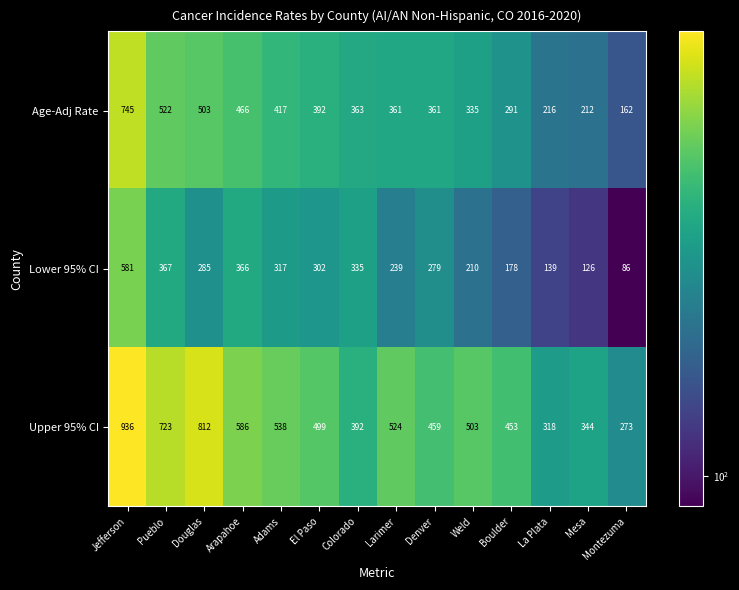

What is the difference between the highest and lowest values at El Paso?

197